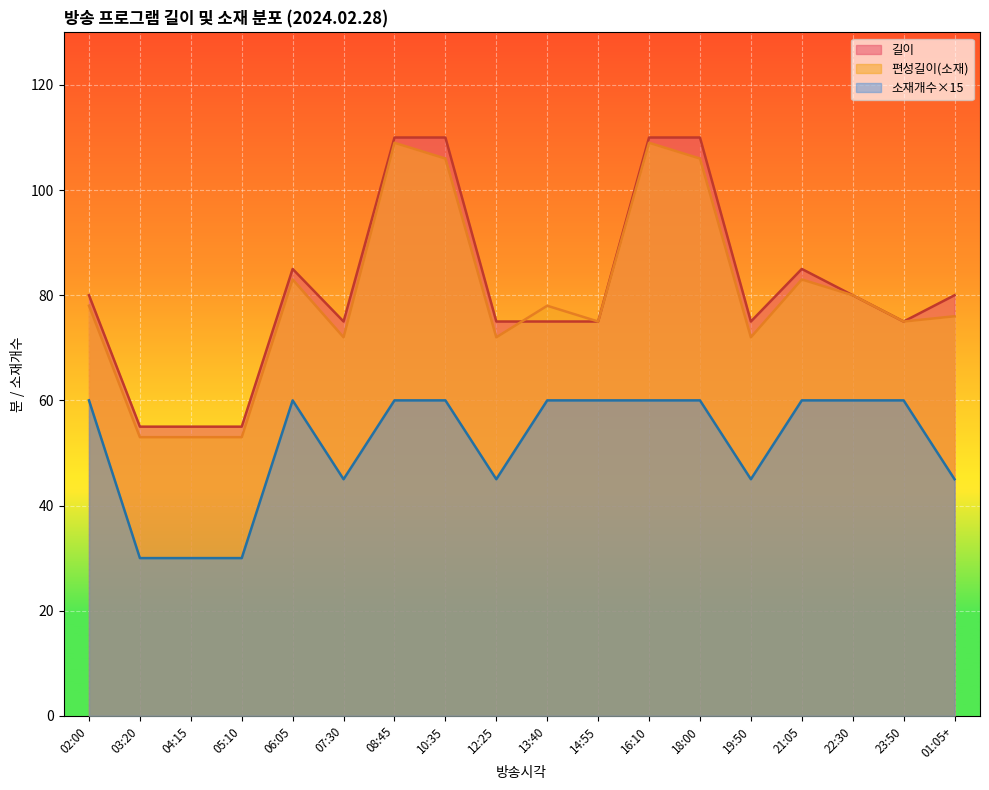

True or false: 길이 and 소재개수×15 cross at least once.

False